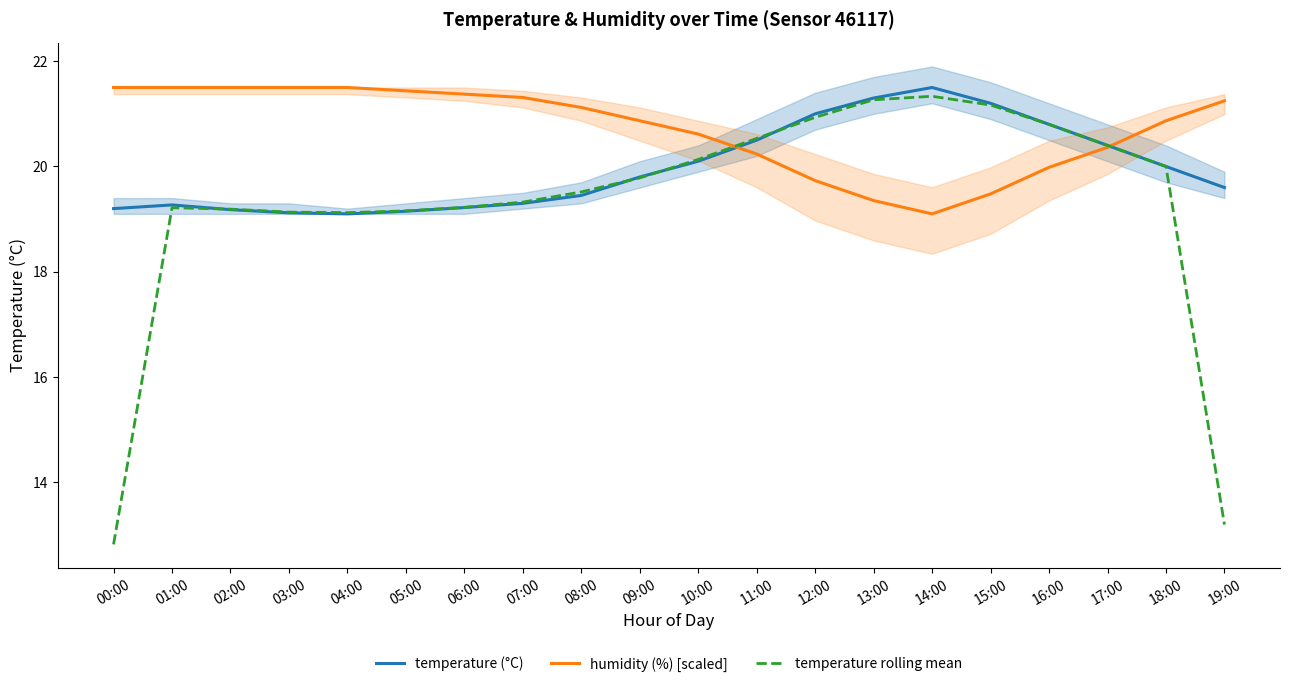

Reading right to left, transcribe all the data shown in this chart.

temperature (°C): 19:00=19.6	18:00=20.0	17:00=20.4	16:00=20.8	15:00=21.2	14:00=21.5	13:00=21.3	12:00=21.0	11:00=20.5	10:00=20.1	09:00=19.8	08:00=19.4	07:00=19.3	06:00=19.2	05:00=19.1	04:00=19.1	03:00=19.1	02:00=19.2	01:00=19.3	00:00=19.2
humidity (%) [scaled]: 19:00=21.2	18:00=20.9	17:00=20.4	16:00=20.0	15:00=19.5	14:00=19.1	13:00=19.4	12:00=19.7	11:00=20.2	10:00=20.6	09:00=20.9	08:00=21.1	07:00=21.3	06:00=21.4	05:00=21.4	04:00=21.5	03:00=21.5	02:00=21.5	01:00=21.5	00:00=21.5
temperature rolling mean: 19:00=13.2	18:00=20.0	17:00=20.4	16:00=20.8	15:00=21.2	14:00=21.3	13:00=21.3	12:00=20.9	11:00=20.5	10:00=20.1	09:00=19.8	08:00=19.5	07:00=19.3	06:00=19.2	05:00=19.2	04:00=19.1	03:00=19.1	02:00=19.2	01:00=19.2	00:00=12.8